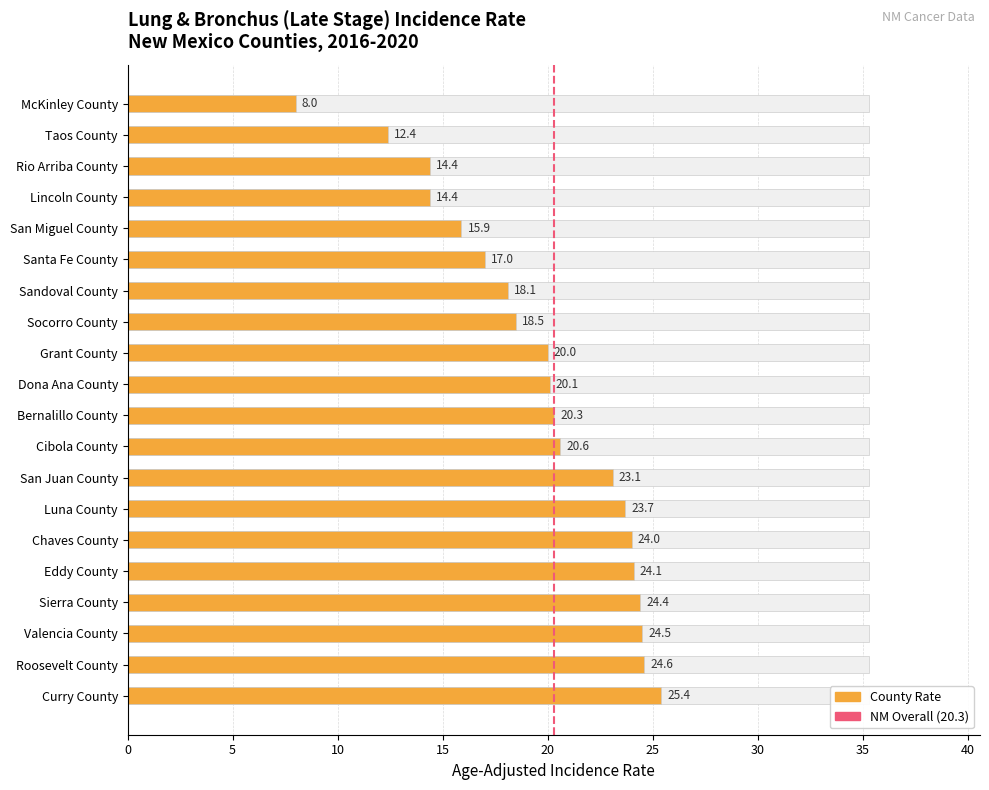

At which category does the chart reach its minimum across all series?

McKinley County